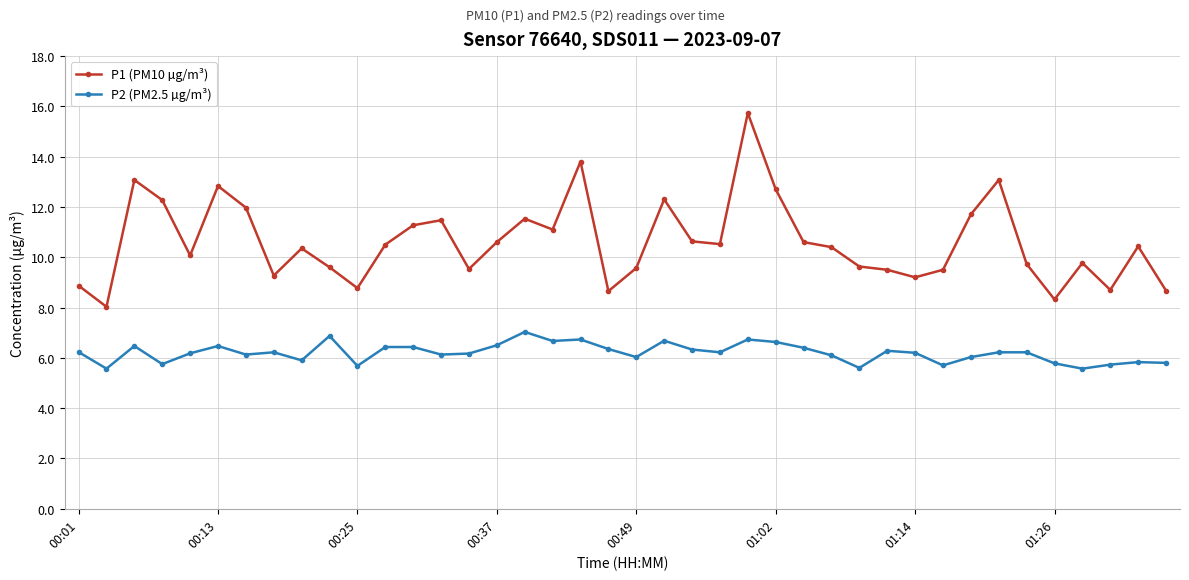

How many lines are shown in the chart?

2